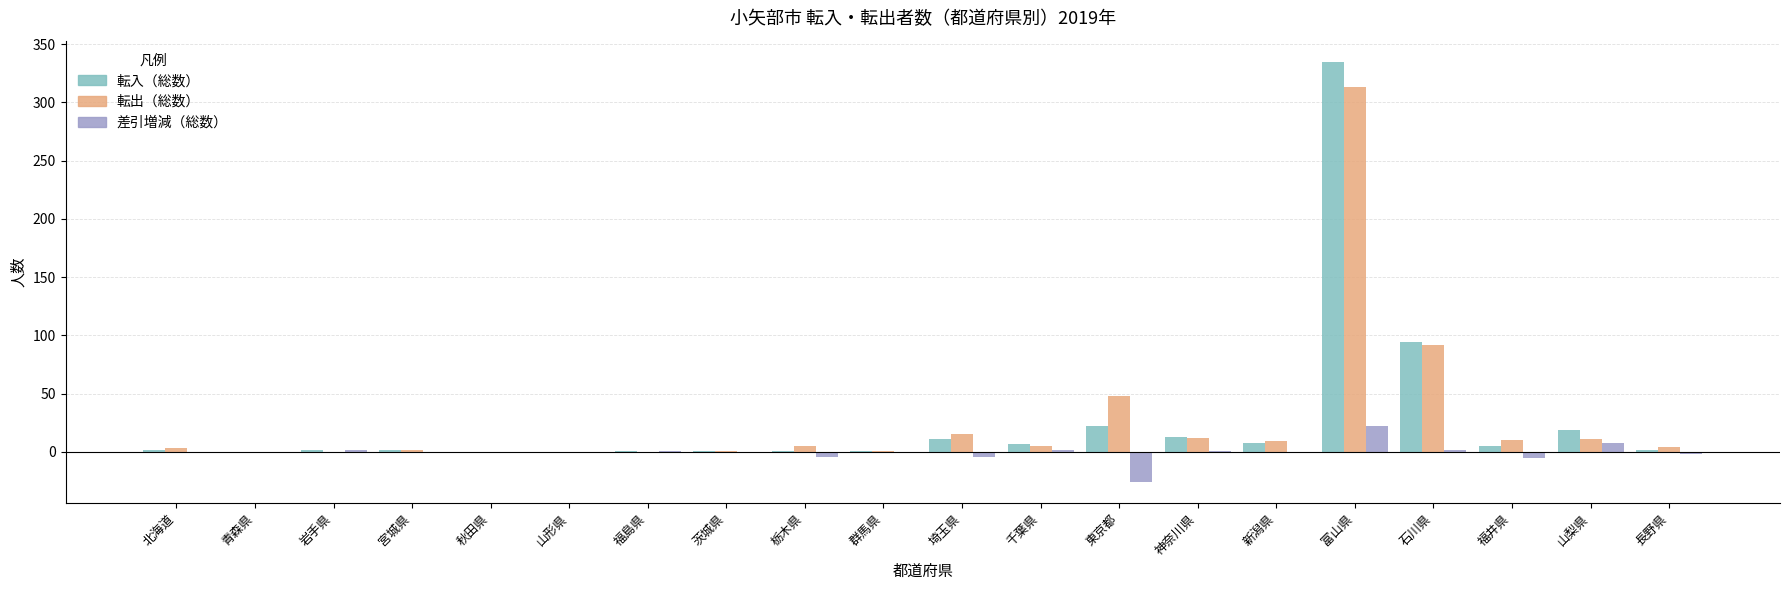

Which category has the highest value in the 転入（総数） series?

富山県